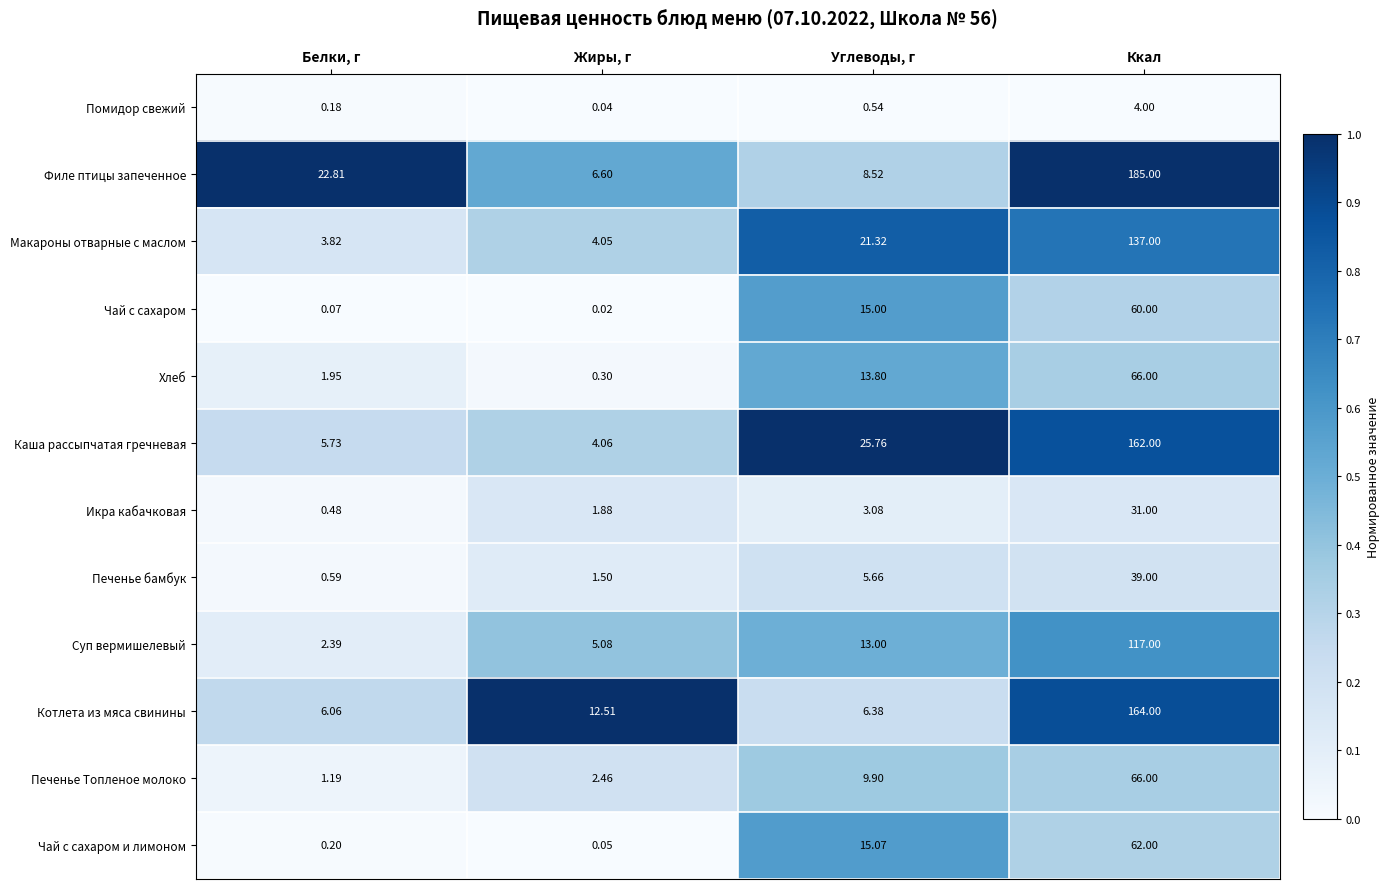

At which category is the sum across all series the highest?

Ккал